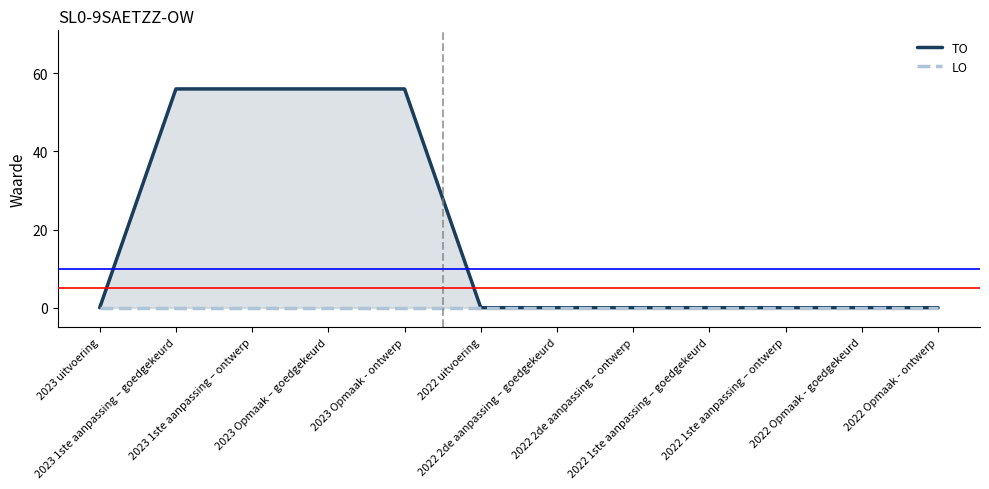

Reading left to right, list all the values displayed in this chart.

TO: 2023 uitvoering=0	2023 1ste aanpassing – goedgekeurd=56	2023 1ste aanpassing – ontwerp=56	2023 Opmaak – goedgekeurd=56	2023 Opmaak - ontwerp=56	2022 uitvoering=0	2022 2de aanpassing – goedgekeurd=0	2022 2de aanpassing – ontwerp=0	2022 1ste aanpassing – goedgekeurd=0	2022 1ste aanpassing – ontwerp=0	2022 Opmaak - goedgekeurd=0	2022 Opmaak - ontwerp=0
LO: 2023 uitvoering=0	2023 1ste aanpassing – goedgekeurd=0	2023 1ste aanpassing – ontwerp=0	2023 Opmaak – goedgekeurd=0	2023 Opmaak - ontwerp=0	2022 uitvoering=0	2022 2de aanpassing – goedgekeurd=0	2022 2de aanpassing – ontwerp=0	2022 1ste aanpassing – goedgekeurd=0	2022 1ste aanpassing – ontwerp=0	2022 Opmaak - goedgekeurd=0	2022 Opmaak - ontwerp=0